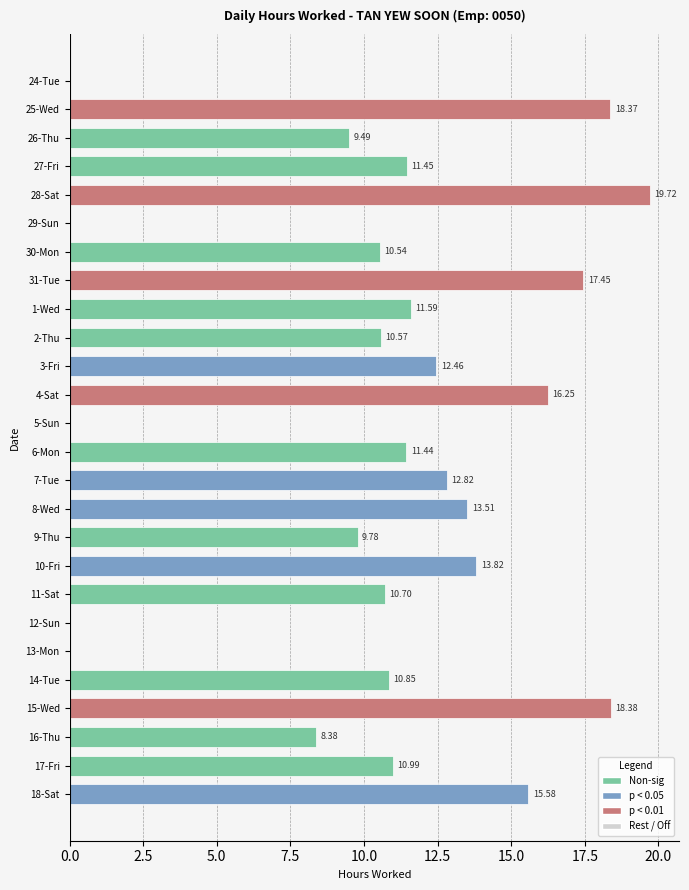

How many values are above zero?

21